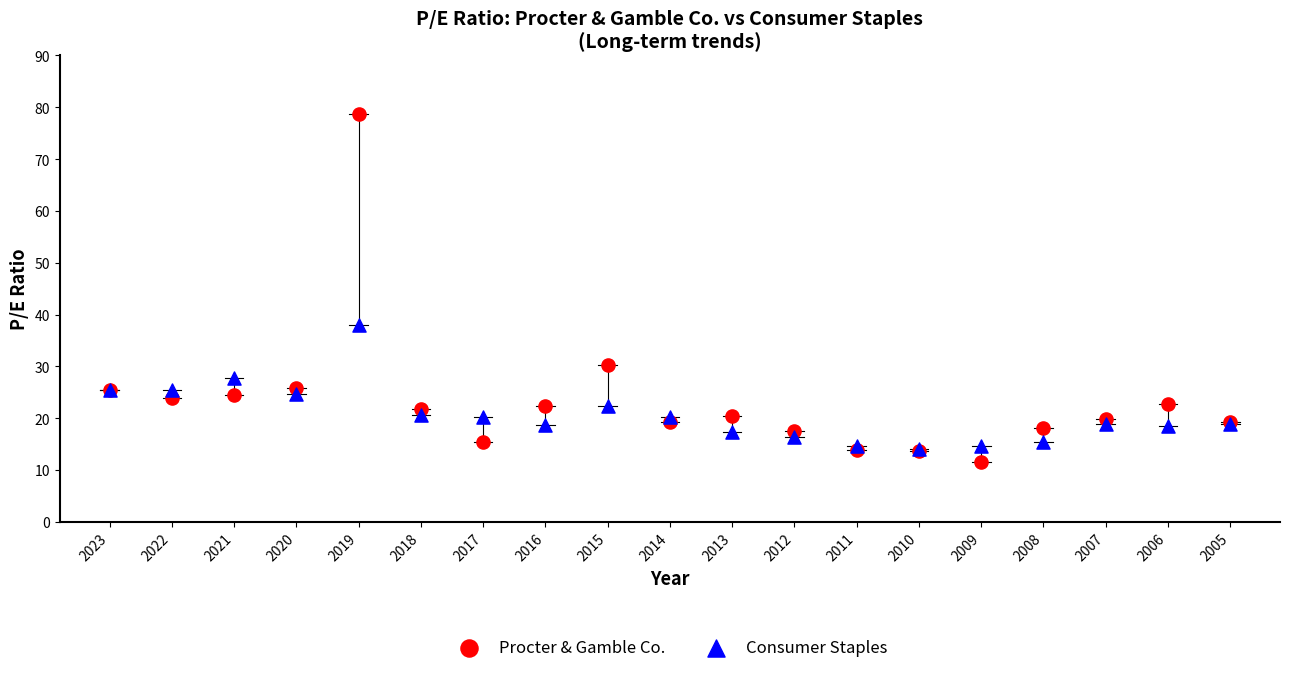

Which series reaches the maximum Y coordinate?

Procter & Gamble Co.